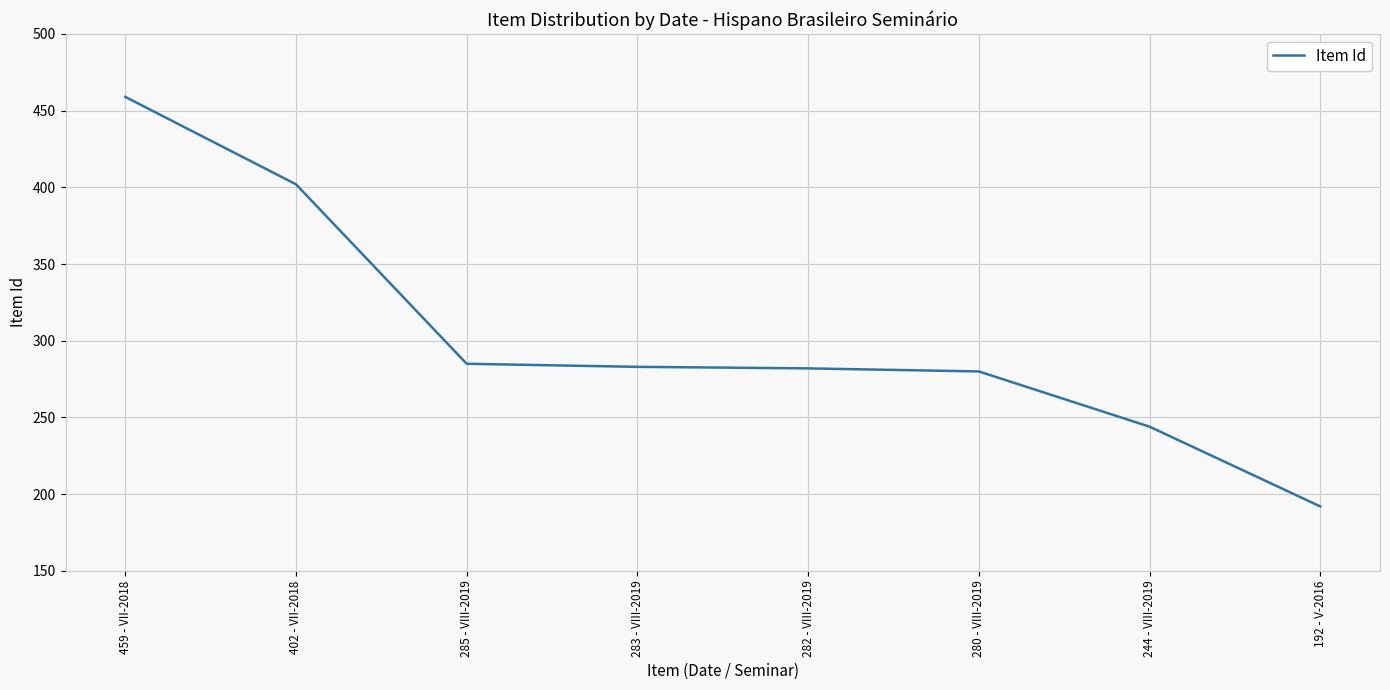

What is the sum of all values?

2427